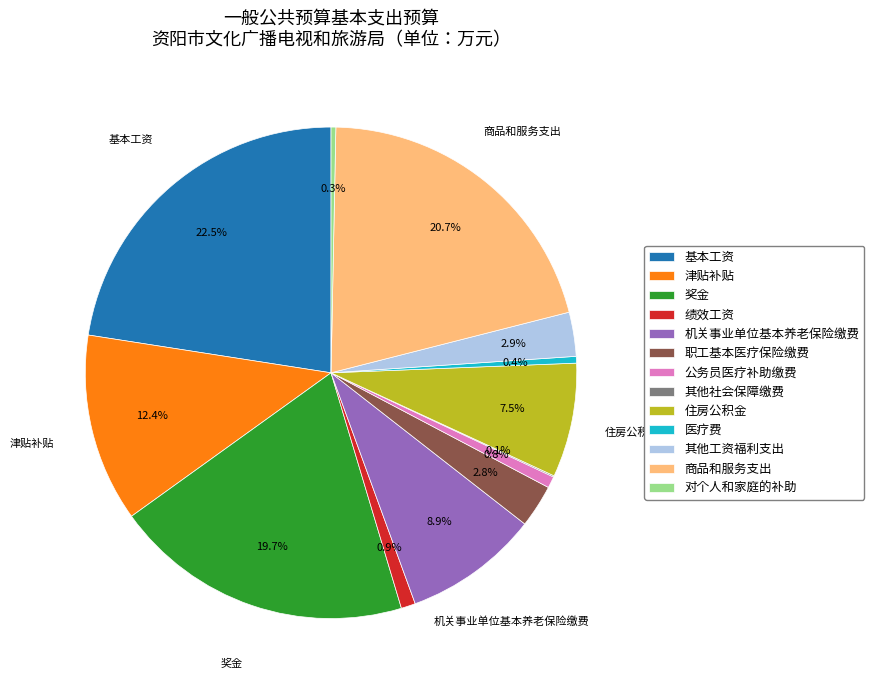

What is the total percentage of 其他工资福利支出 and 基本工资?

25.4%